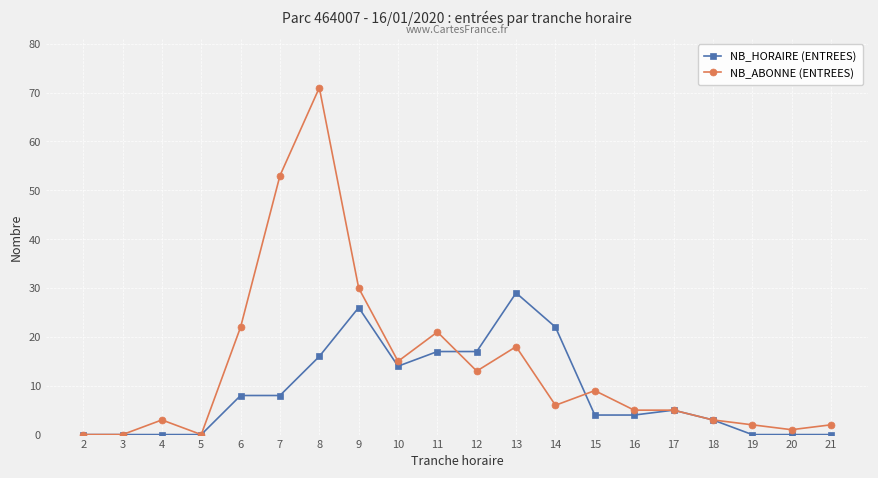

Is it true that NB_ABONNE (ENTREES) equals 35 at 5?

False